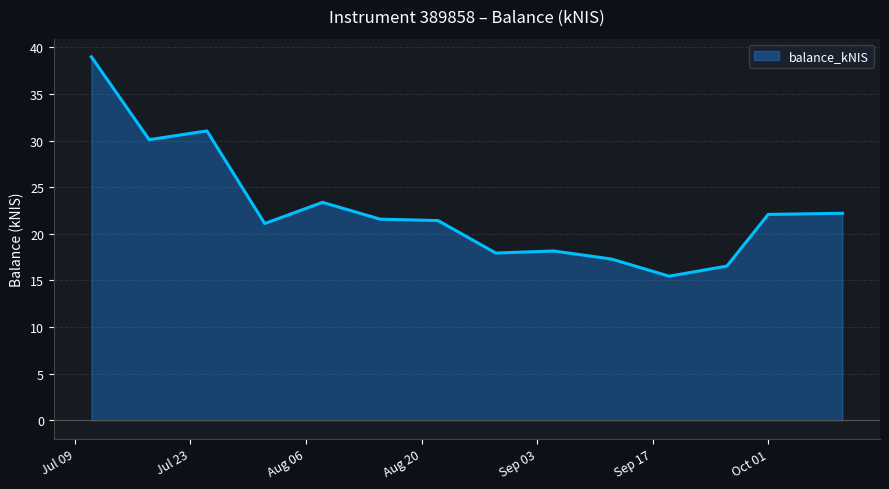

Count the number of data series in this chart.

1